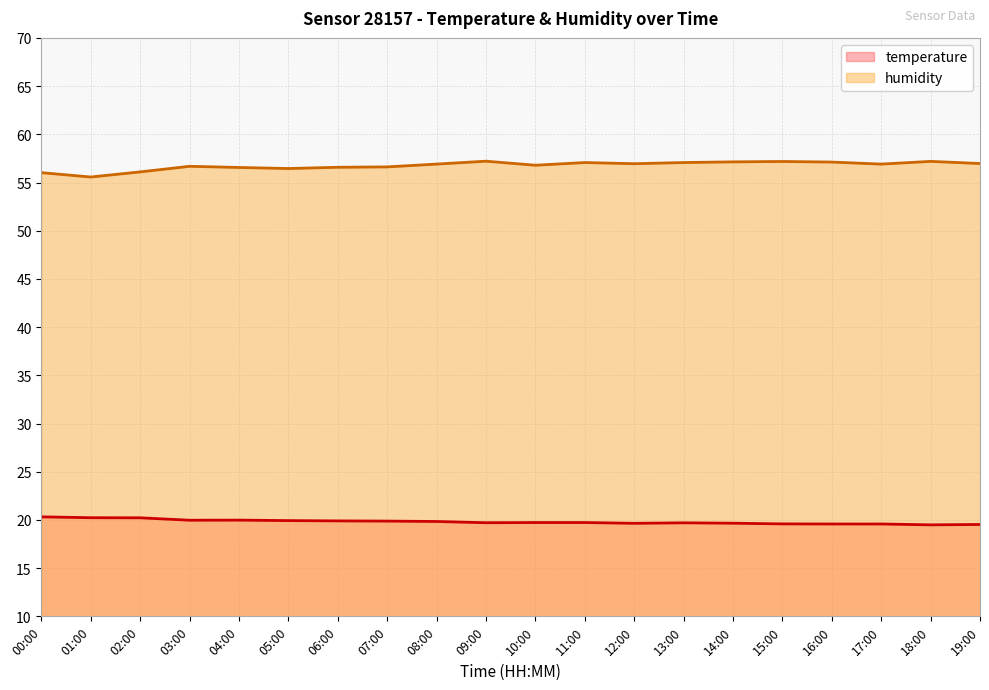

How many series are shown in this chart?

2